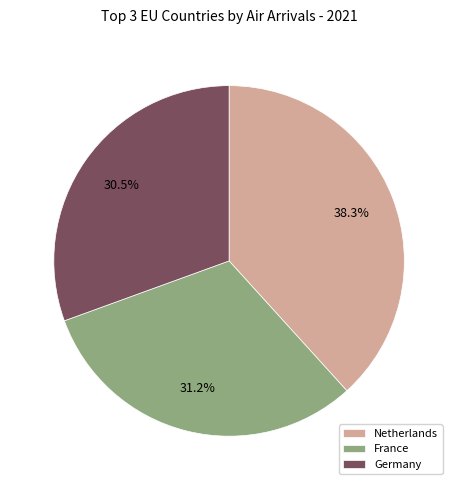

What percentage do Germany and Netherlands together represent?

68.8%